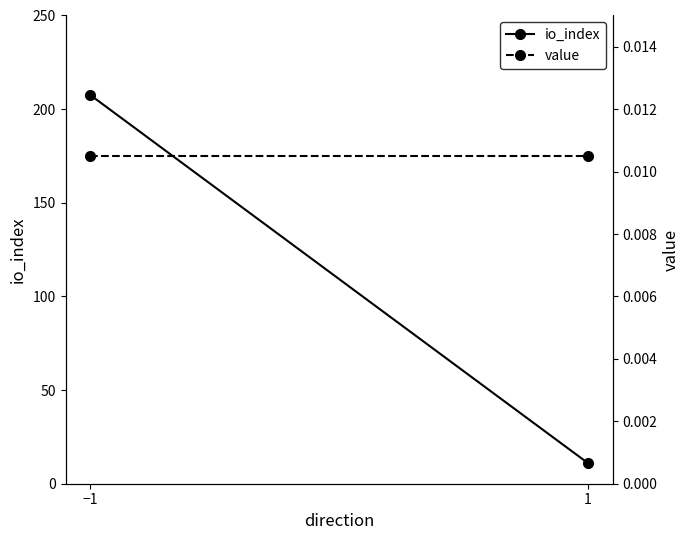

What are all the series names shown in the legend?

io_index, value